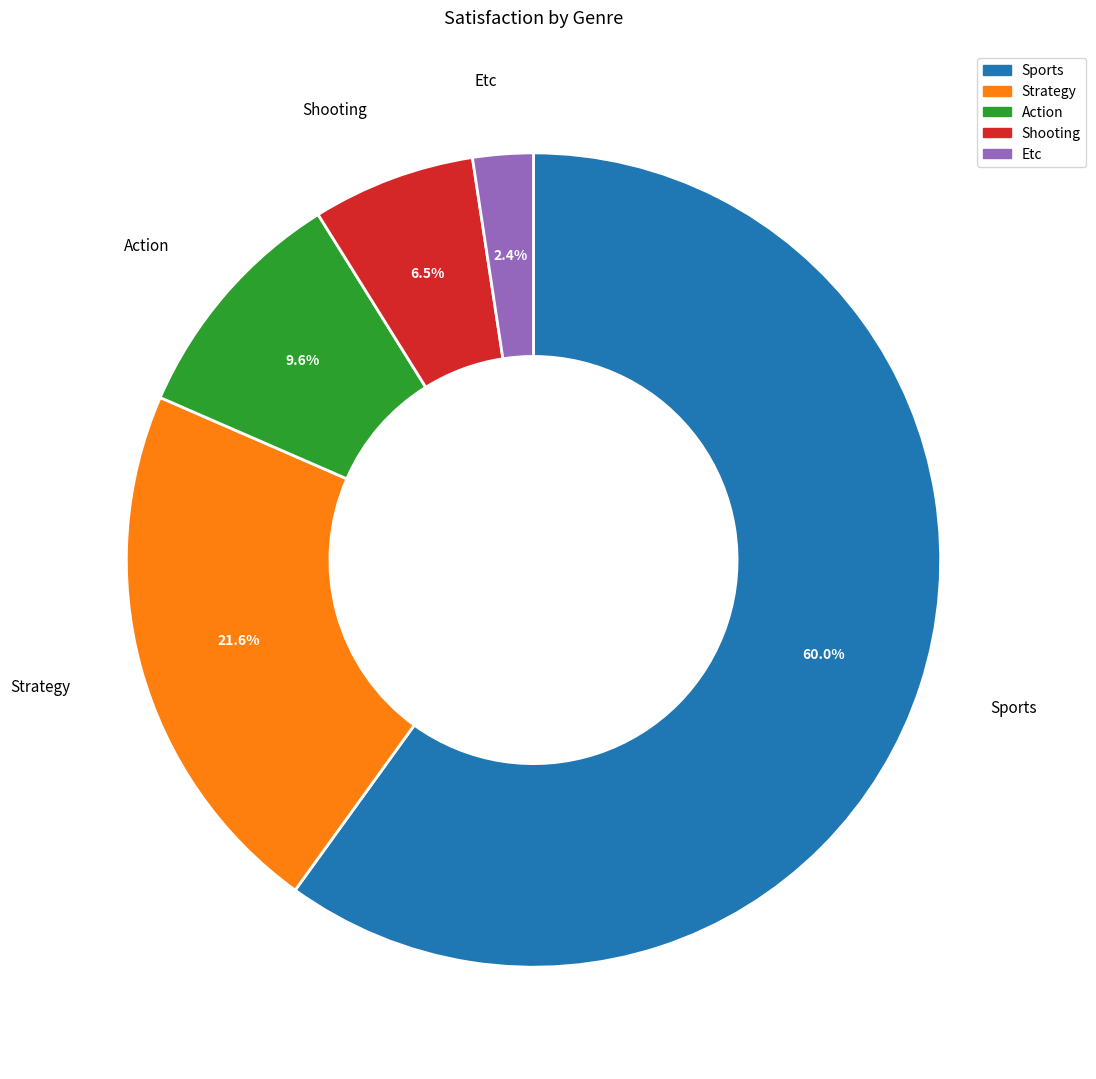

Does Sports represent more than half of the total?

Yes